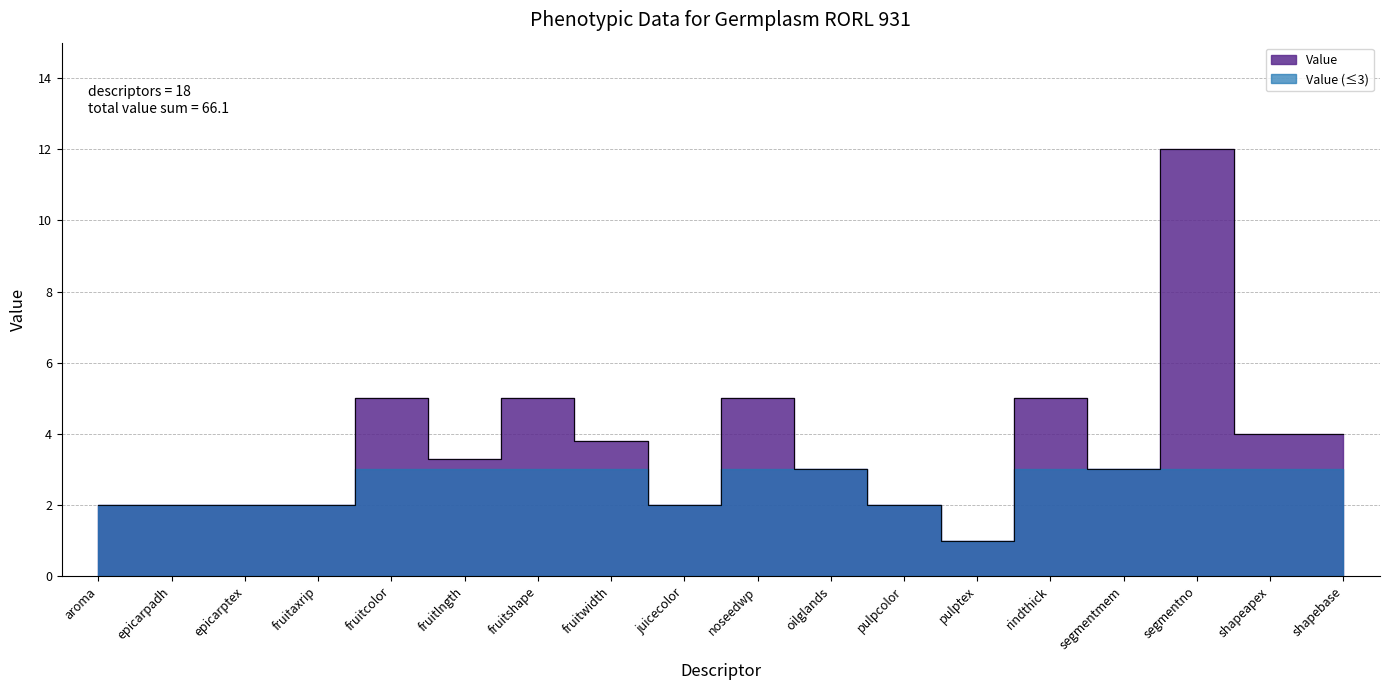

What is the change in value from juicecolor to segmentno?

+10.0